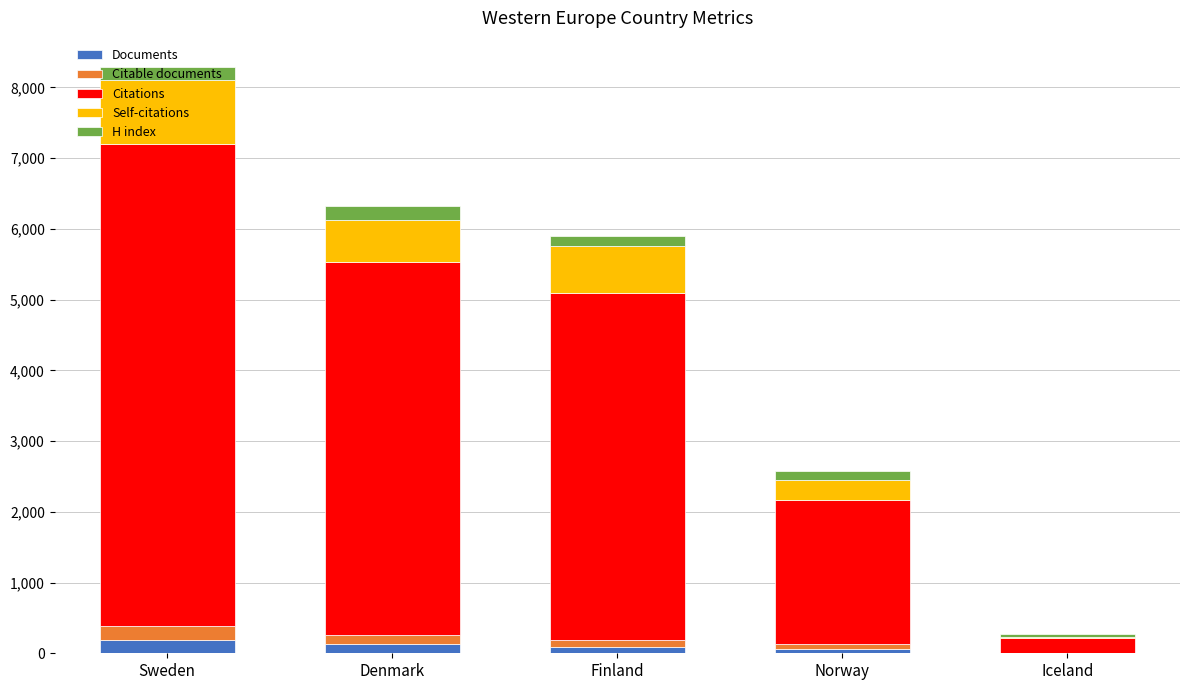

At which category is the sum across all series the highest?

Sweden